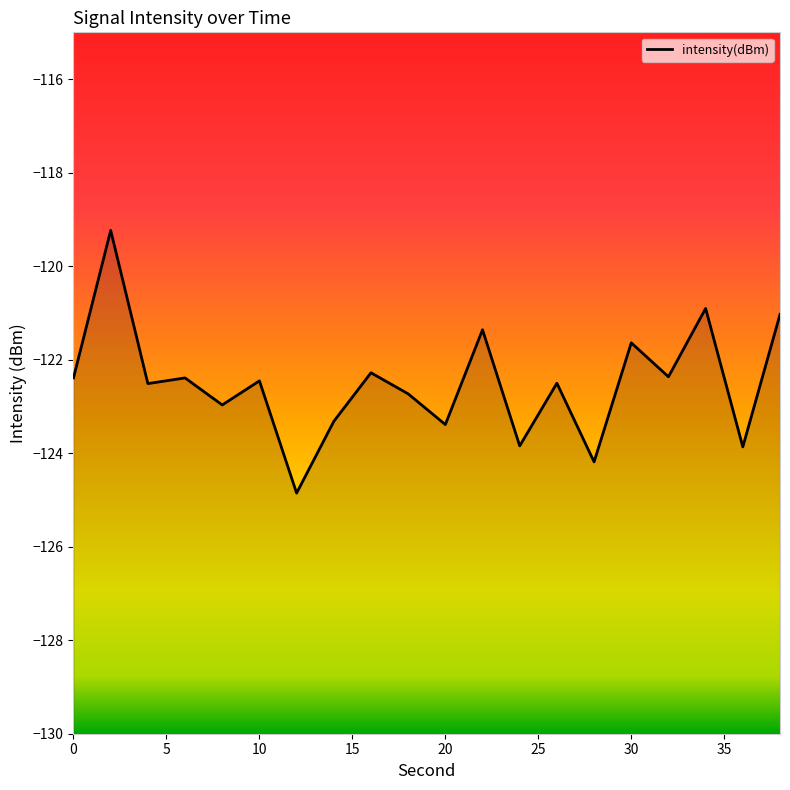

What is the sum of all values?

-2450.2